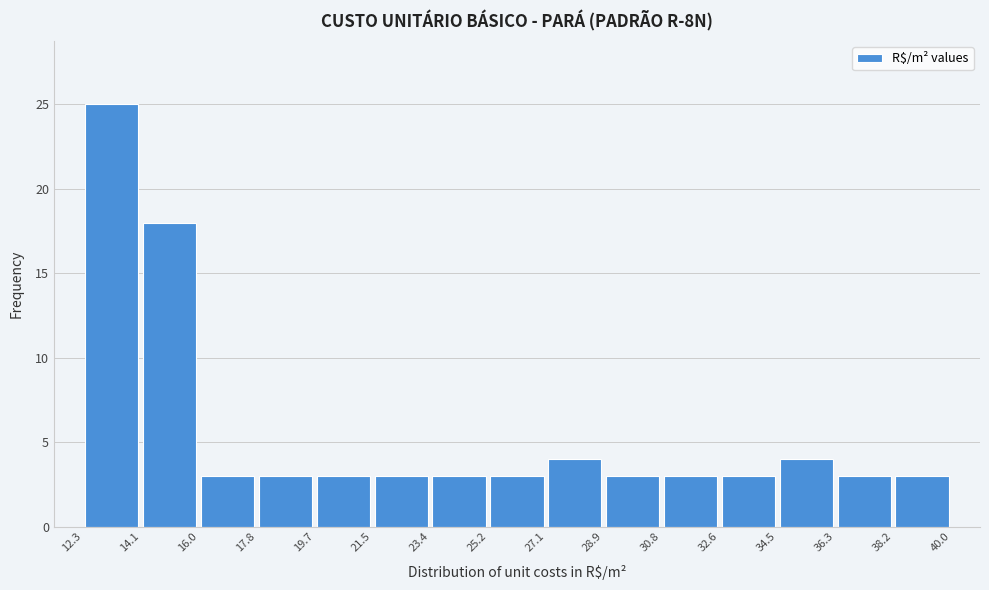

How tall is the bar that spans 14.1 to 16.0 on the x-axis? The values are not printed on the chart, so give them approximately, as read against the axis.

18